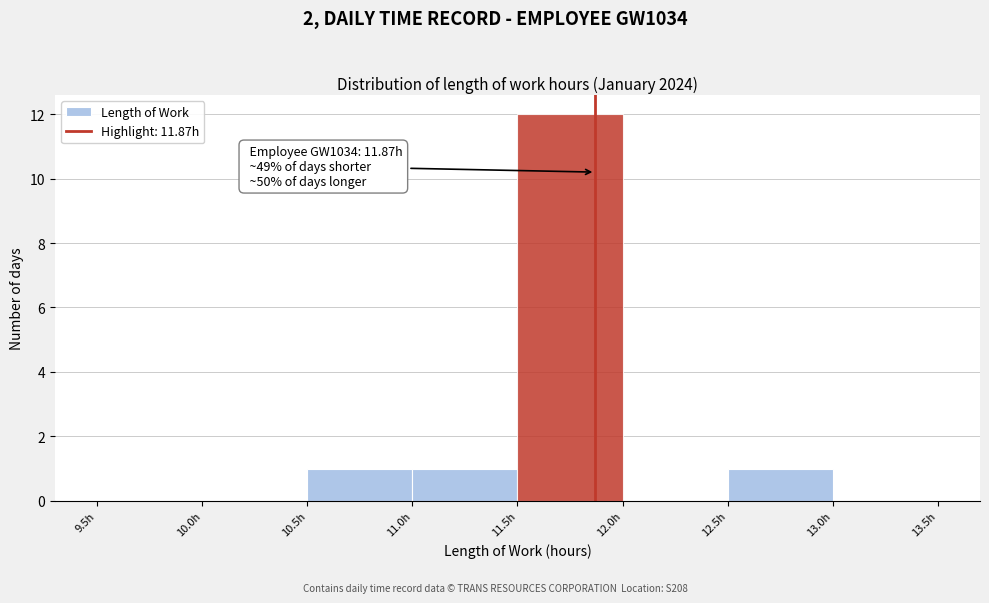

Over which range of the x-axis is the bar tallest?

11.5 to 12.0